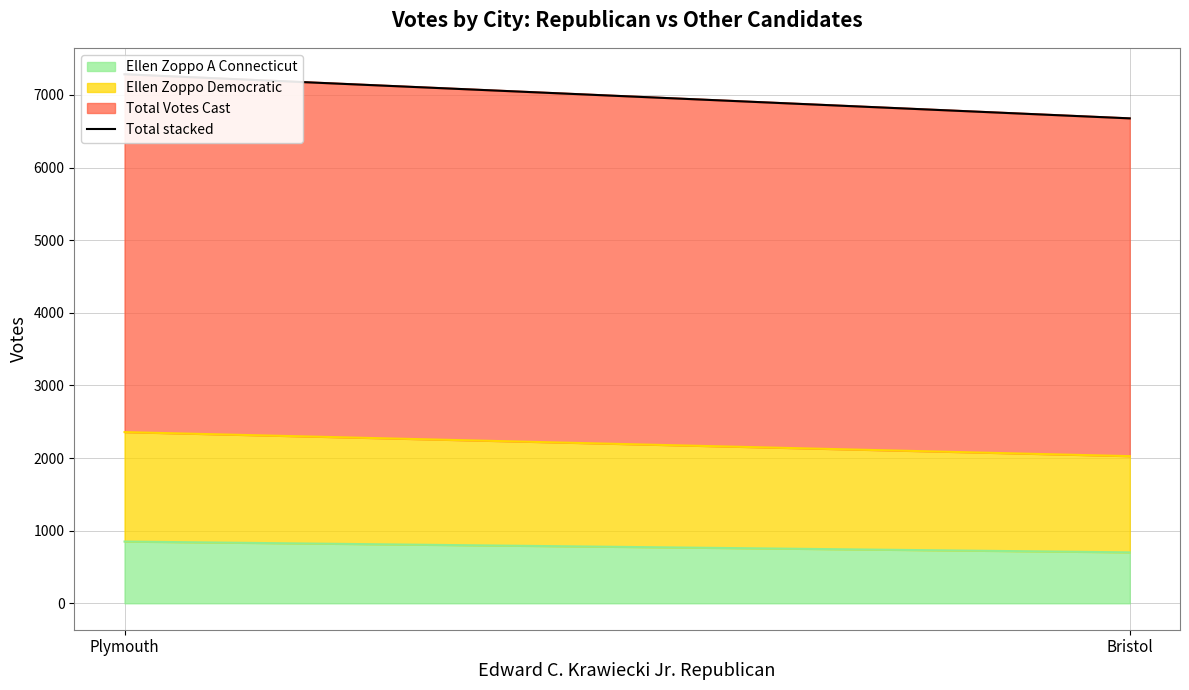

Is it true that the value at Plymouth is 7284?

True